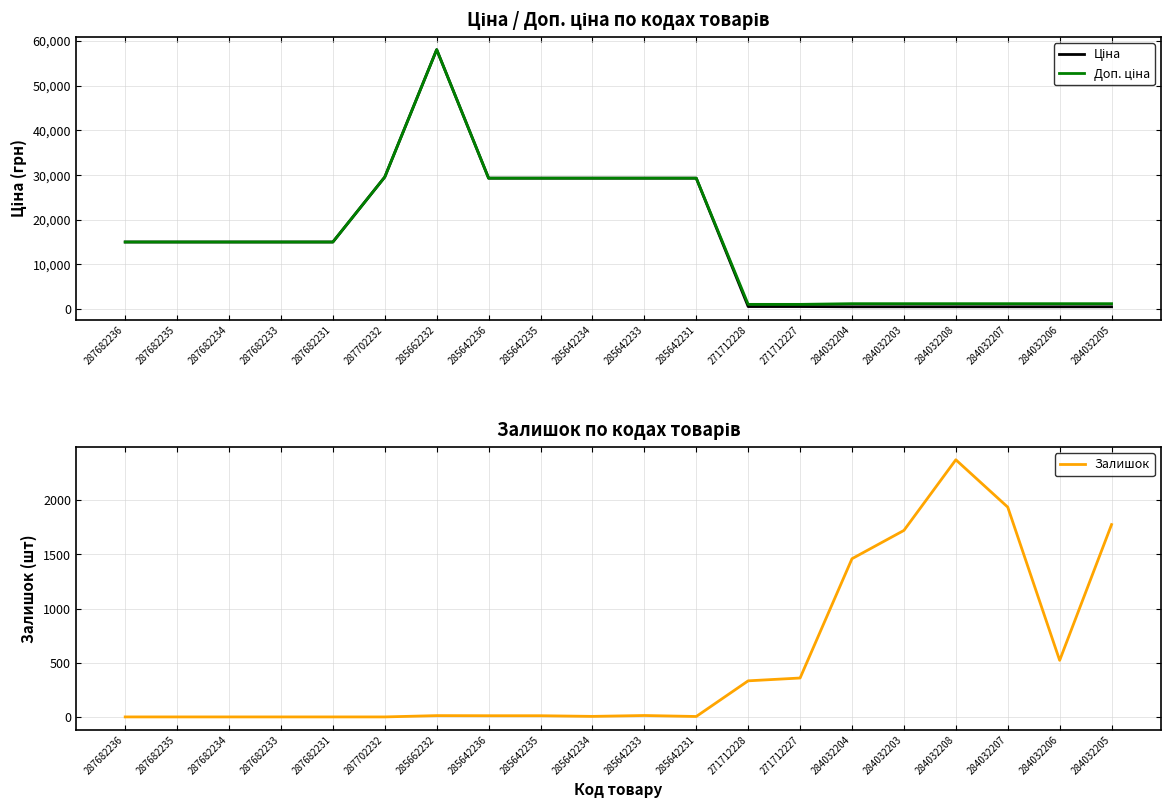

Which category has the highest value in the Ціна series?

285662232